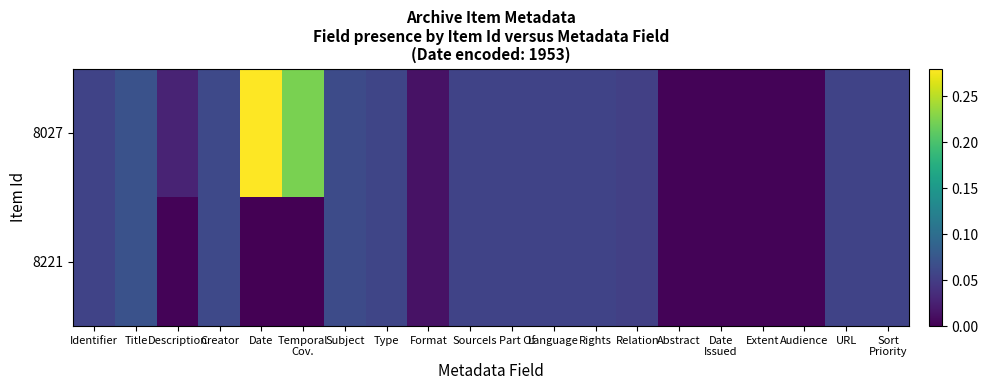

Reading left to right, transcribe all the data shown in this chart.

8027: Identifier=0.1	Title=0.1	Description=0.0	Creator=0.1	Date=0.3	Temporal
Cov.=0.2	Subject=0.1	Type=0.1	Format=0.0	Source=0.1	Is Part Of=0.1	Language=0.1	Rights=0.1	Relation=0.1	Abstract=0.0	Date
Issued=0.0	Extent=0.0	Audience=0.0	URL=0.1	Sort
Priority=0.1
8221: Identifier=0.1	Title=0.1	Description=0.0	Creator=0.1	Date=0.0	Temporal
Cov.=0.0	Subject=0.1	Type=0.1	Format=0.0	Source=0.1	Is Part Of=0.1	Language=0.1	Rights=0.1	Relation=0.1	Abstract=0.0	Date
Issued=0.0	Extent=0.0	Audience=0.0	URL=0.1	Sort
Priority=0.1